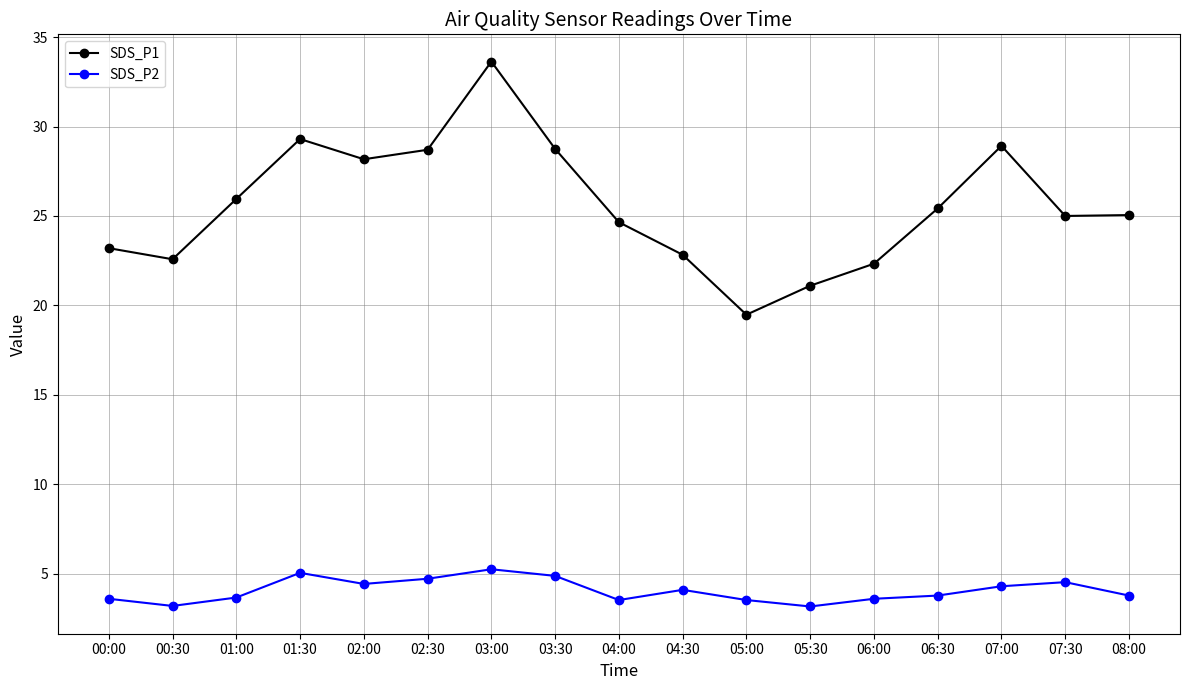

Rank the series by their maximum value, from highest to lowest.

SDS_P1, SDS_P2